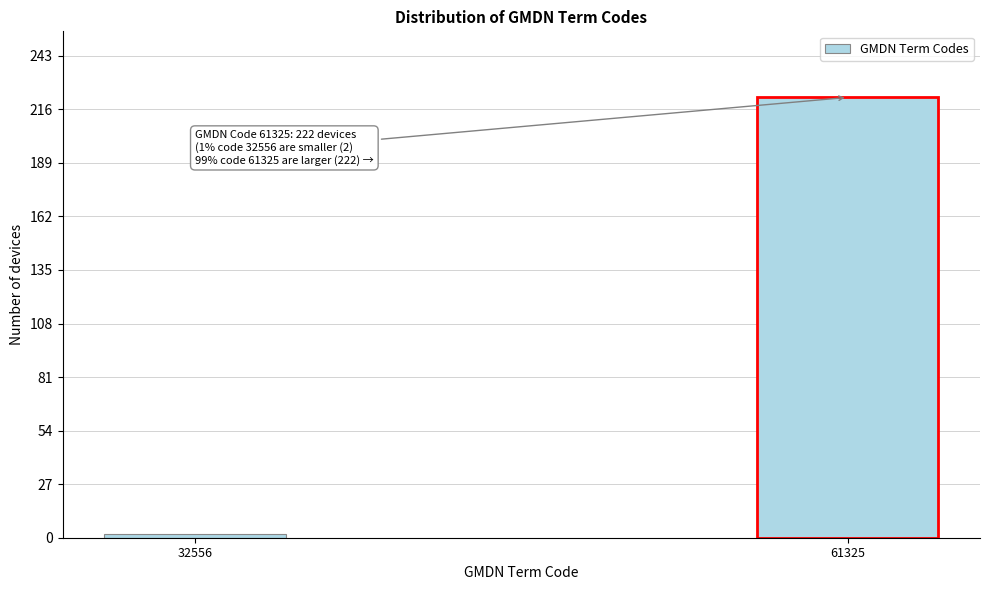

Reading right to left, extract all data points from this chart.

61325=222	32556=2